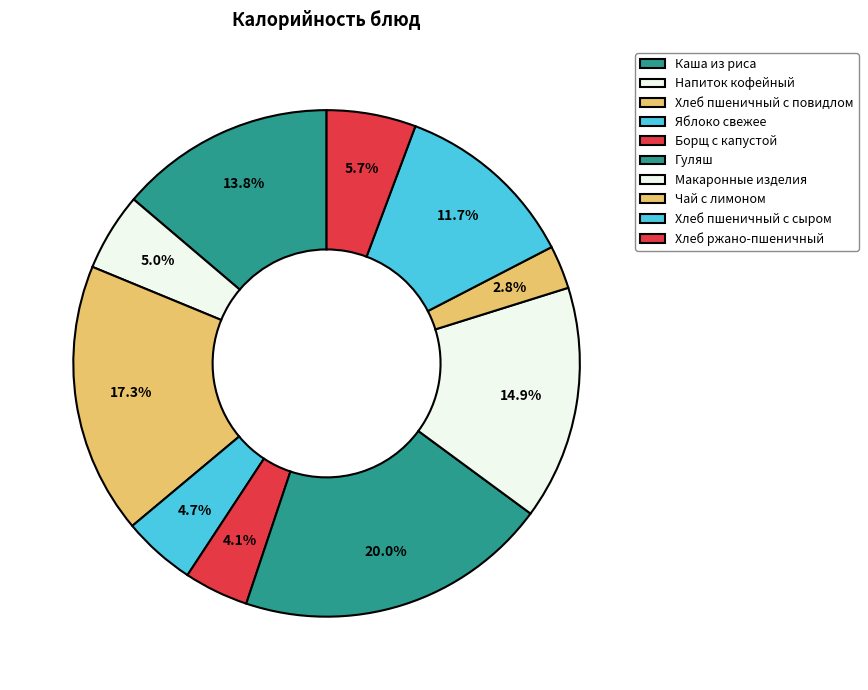

Count the number of slices in the pie.

10